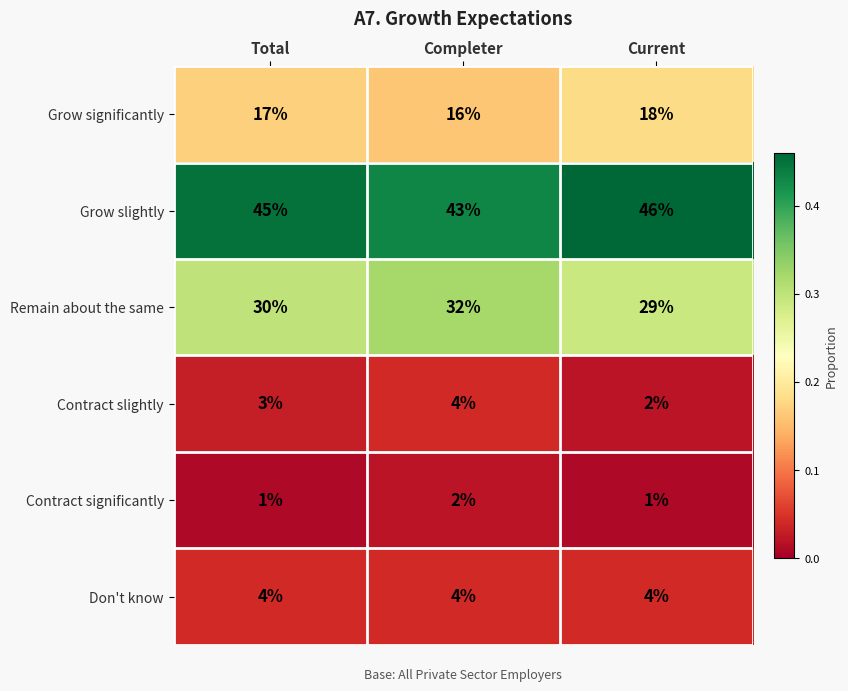

Which series has the largest total across all categories?

Grow slightly